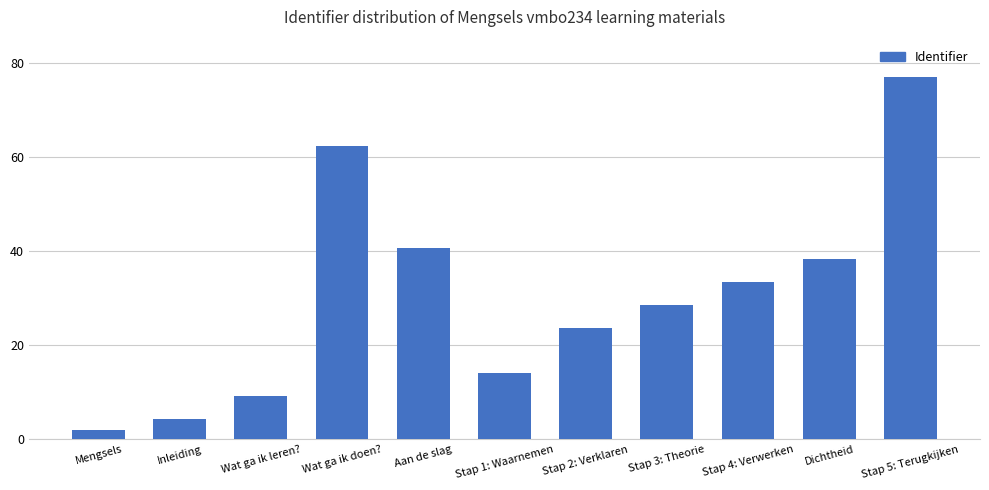

At which label is the value closest to 39?

Dichtheid